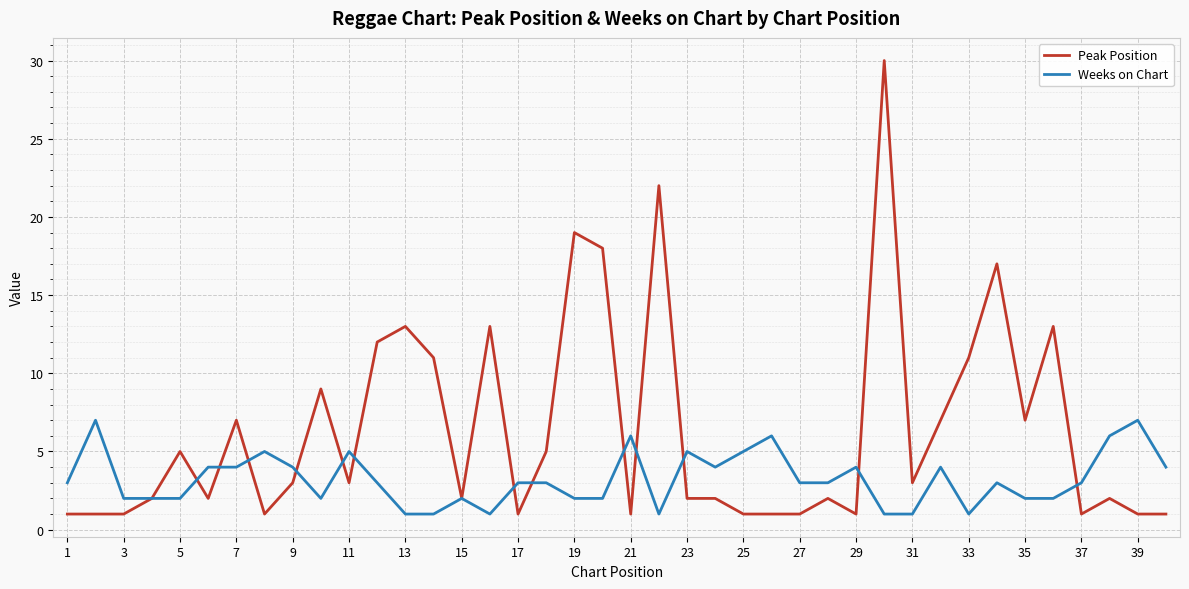

Count the Weeks on Chart values in the range 2 to 4.

24